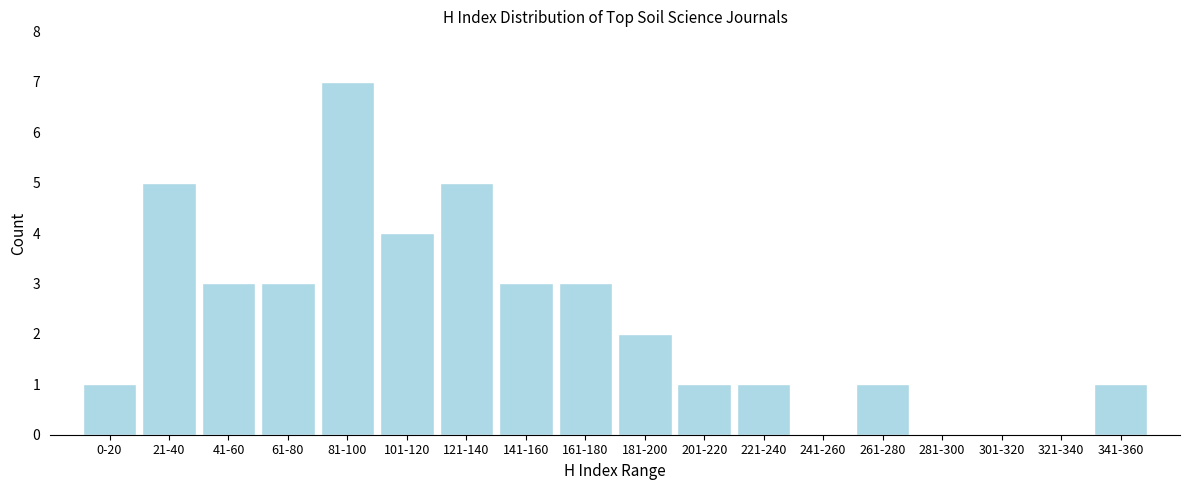

Reading left to right, what are all the values shown in this chart?

0-20=1	21-40=5	41-60=3	61-80=3	81-100=7	101-120=4	121-140=5	141-160=3	161-180=3	181-200=2	201-220=1	221-240=1	241-260=0	261-280=1	281-300=0	301-320=0	321-340=0	341-360=1